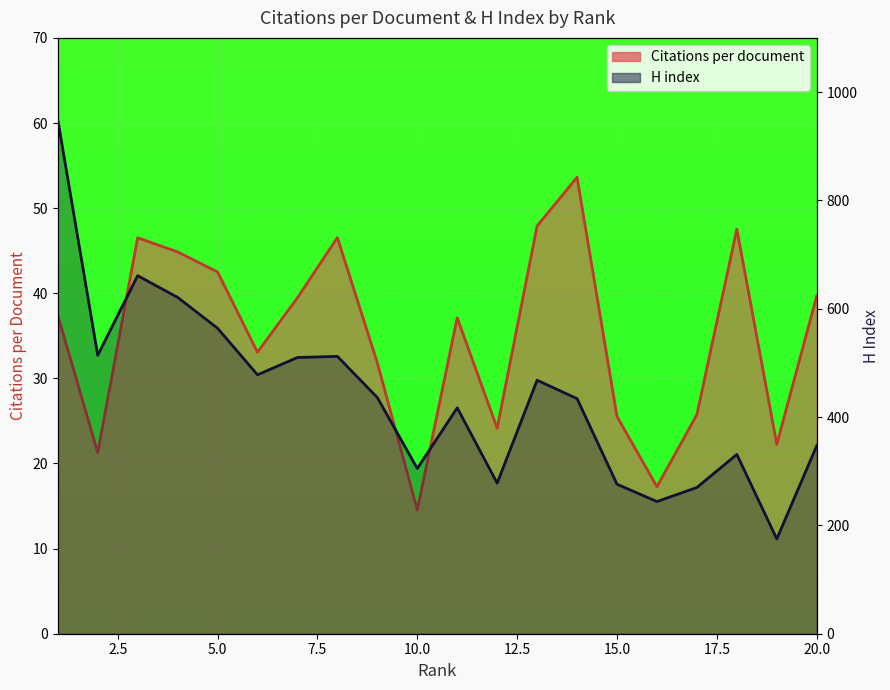

What is the difference between the maximum and second lowest values in the H index series?

705.0